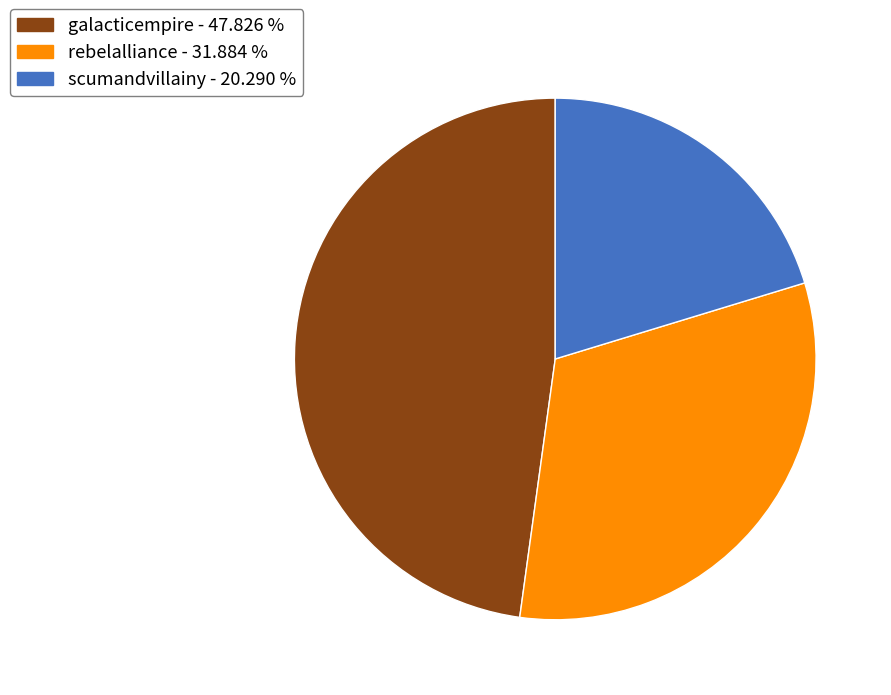

How many slices are in this pie chart?

3